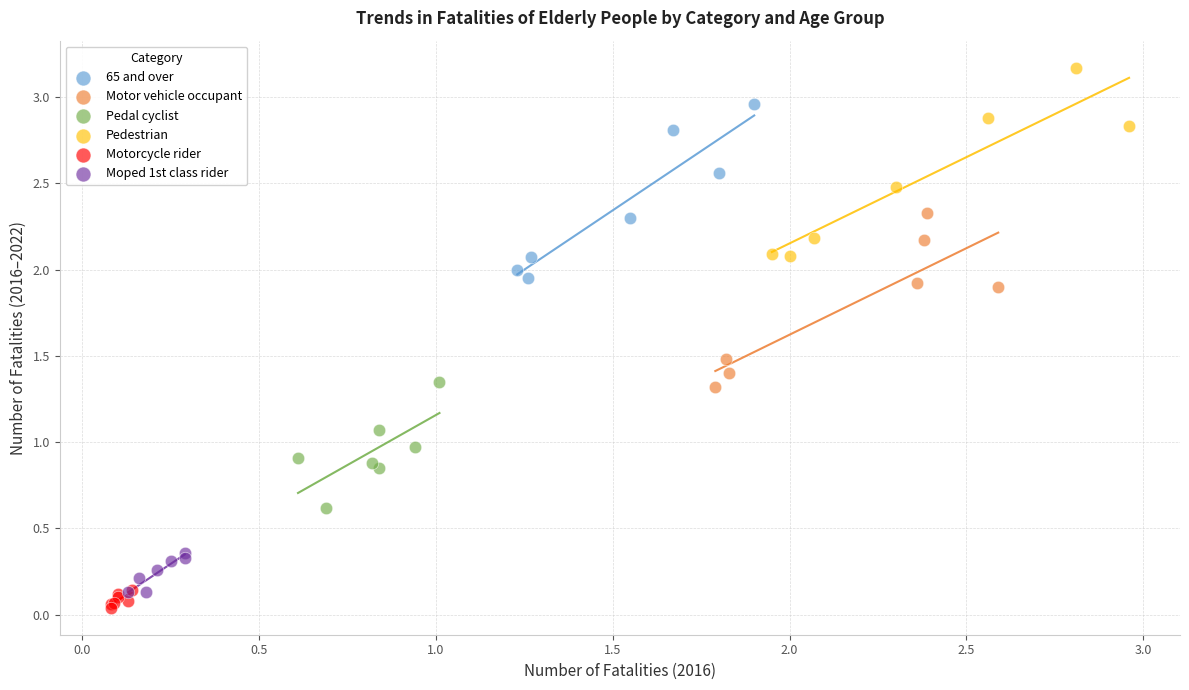

Which series has the widest spread of Y values?

Pedestrian